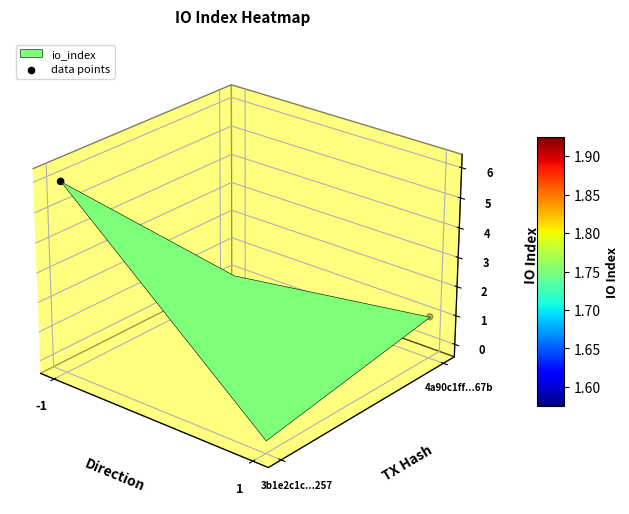

Rank the categories by value from highest to lowest.

-1, 1